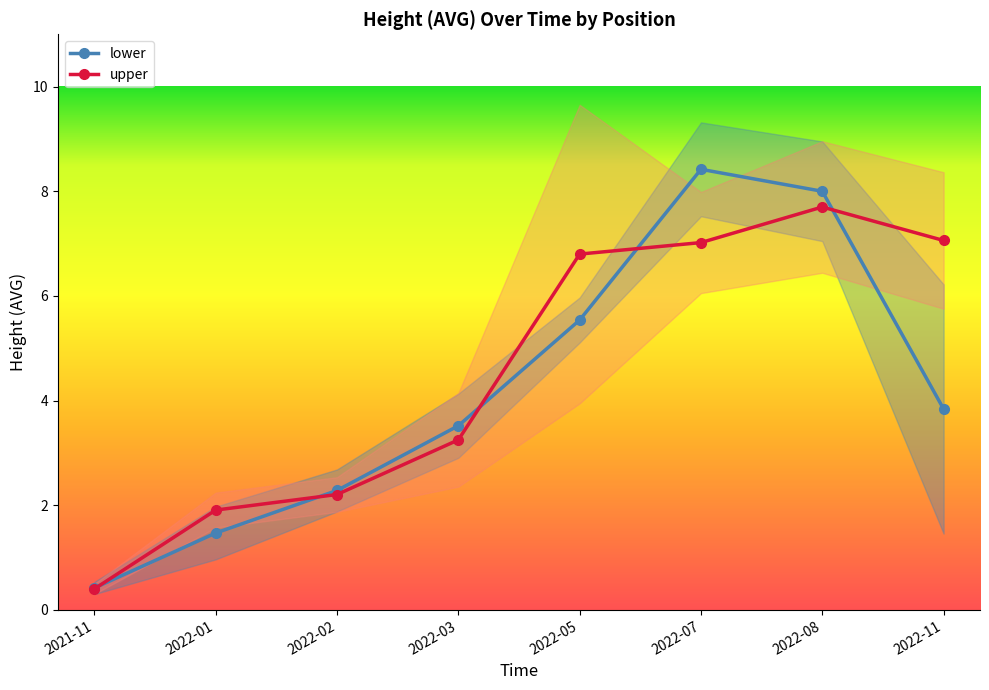

What are all the series names shown in the legend?

lower, upper